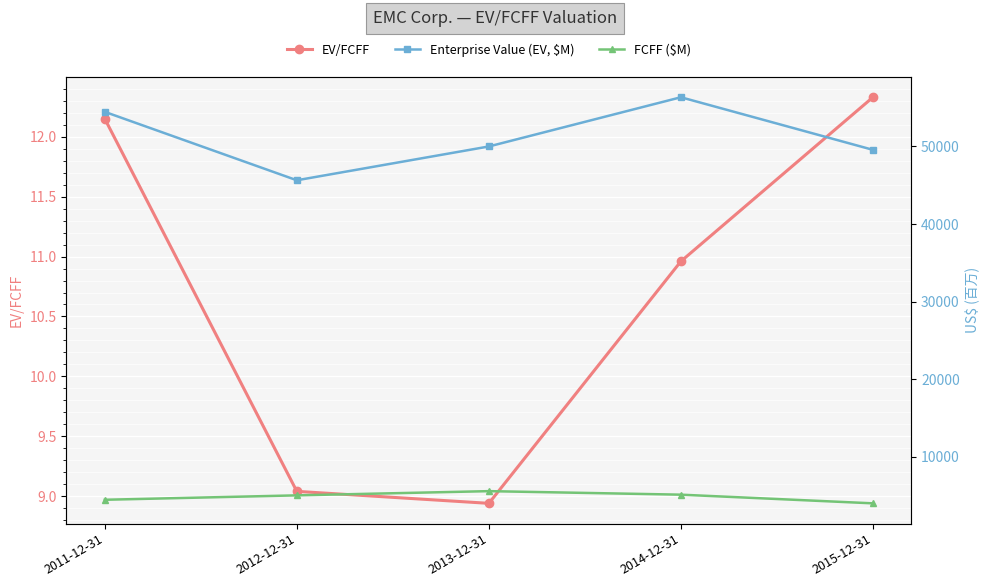

What is the highest value of the Enterprise Value (EV, $M) series?

56338.0